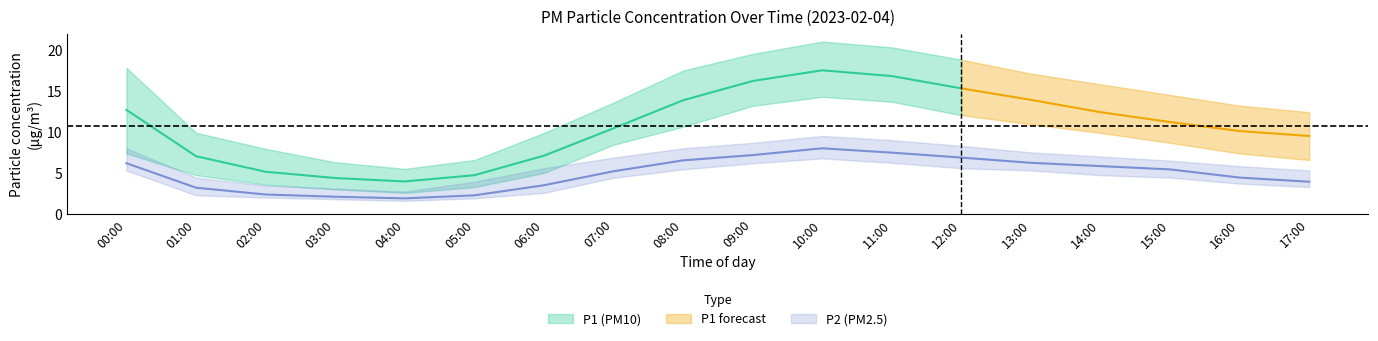

What is the maximum value for P1_upper?

21.0